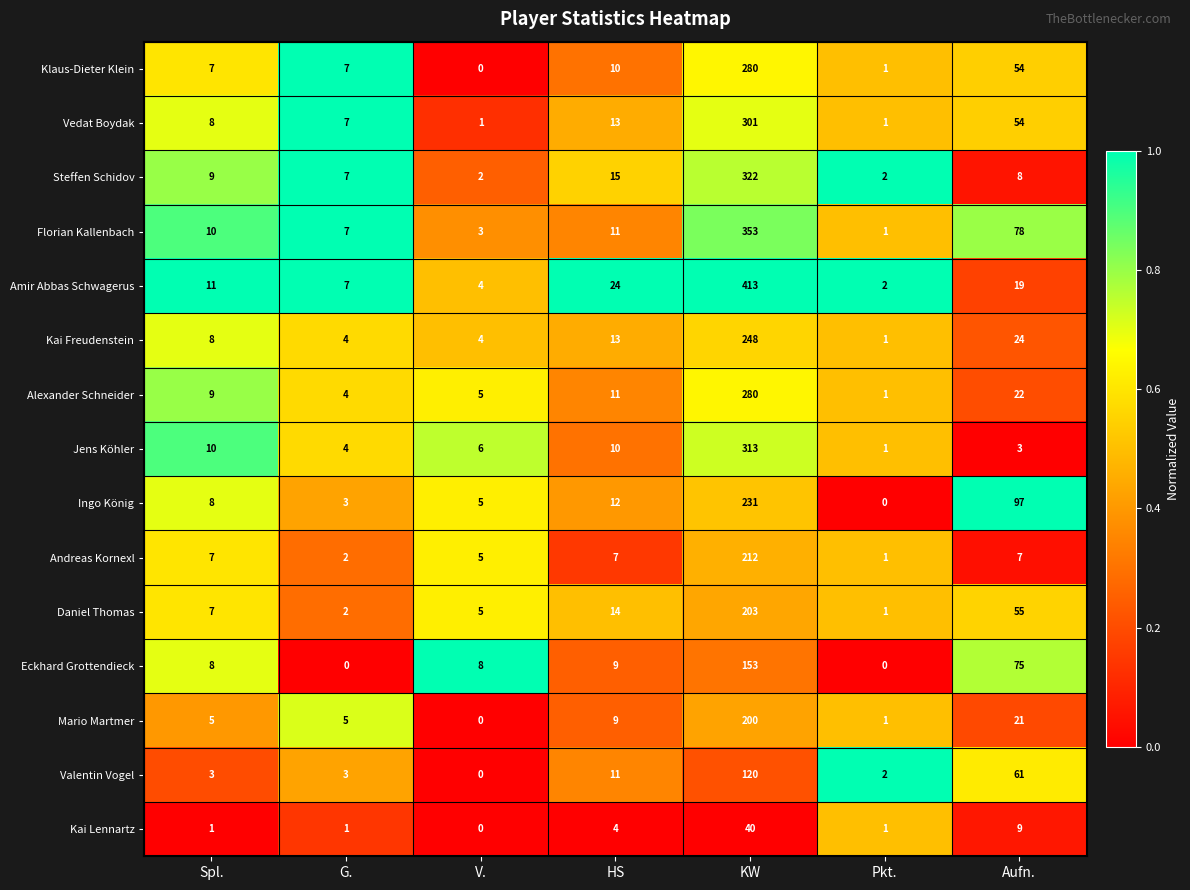

The value of Valentin Vogel at Pkt. is 3. True or false?

False